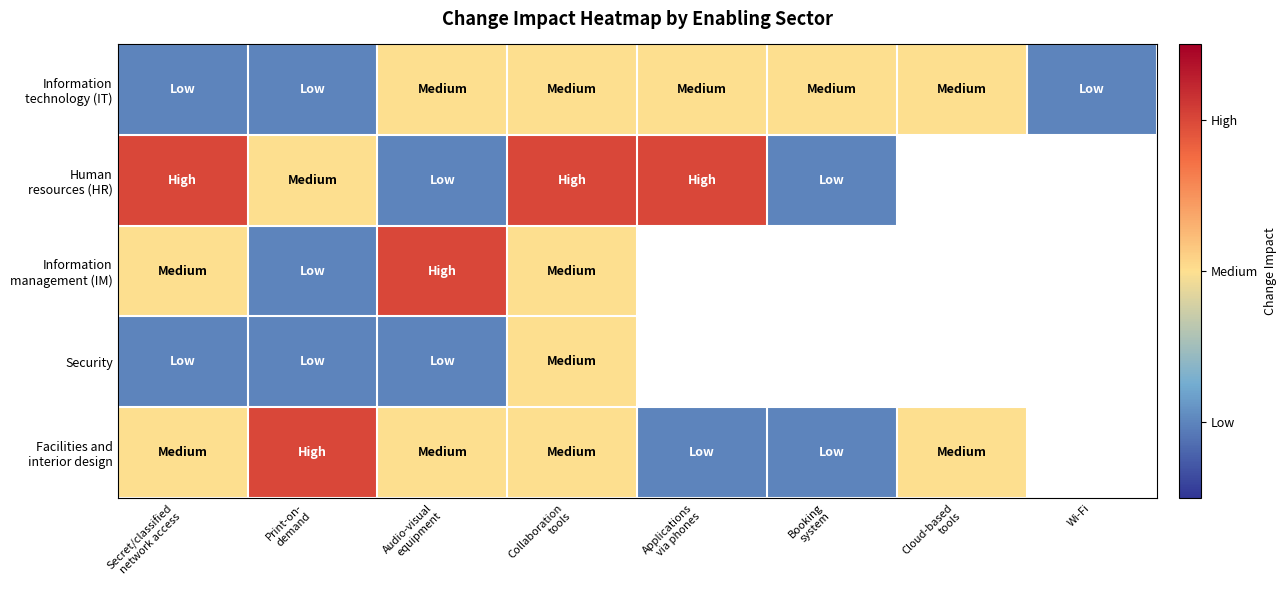

What is the spread (max minus min) of values at Print-on-
demand?

2.0